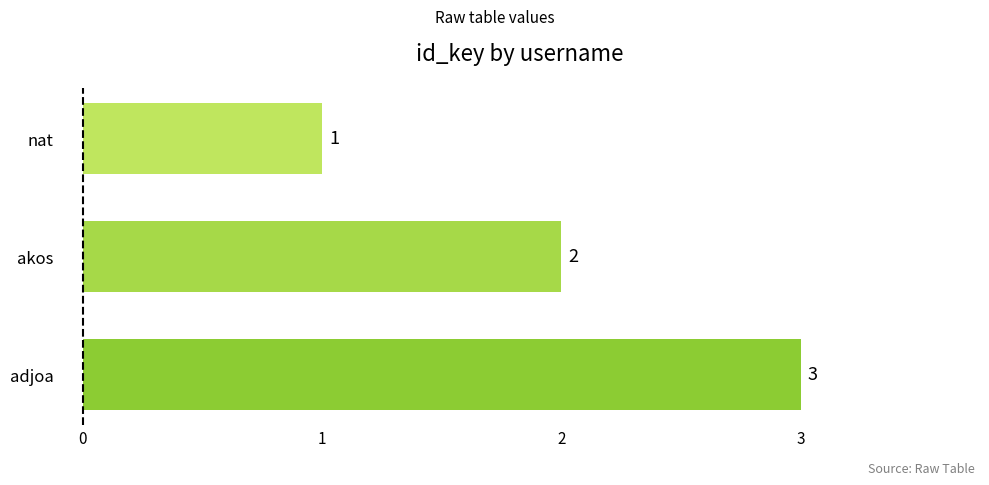

How many values are between 1 and 3?

3